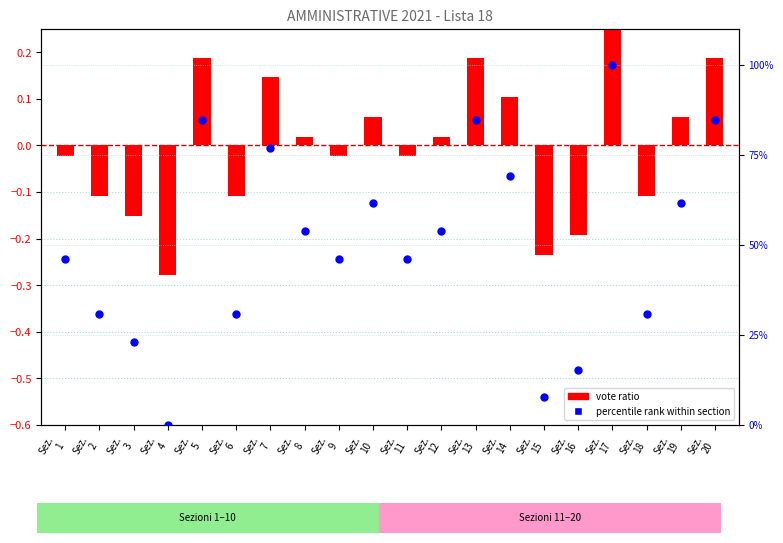

Which series has the largest total across all categories?

percentile rank within section